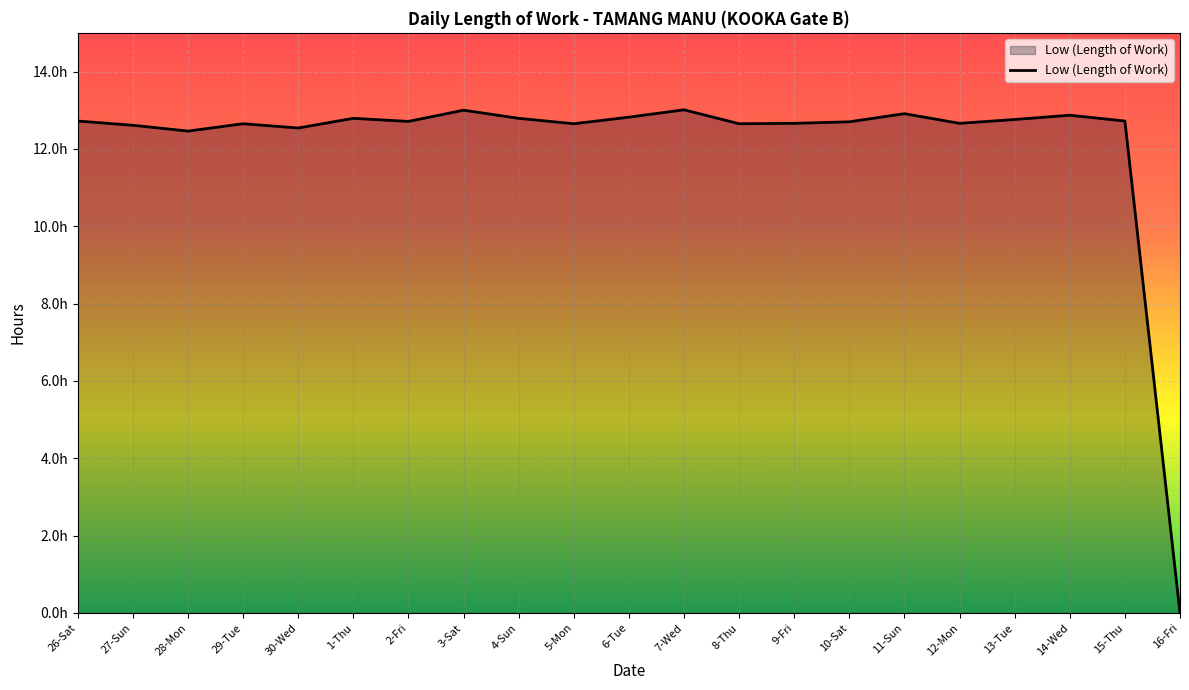

The value at 26-Sat is 20.6. True or false?

False